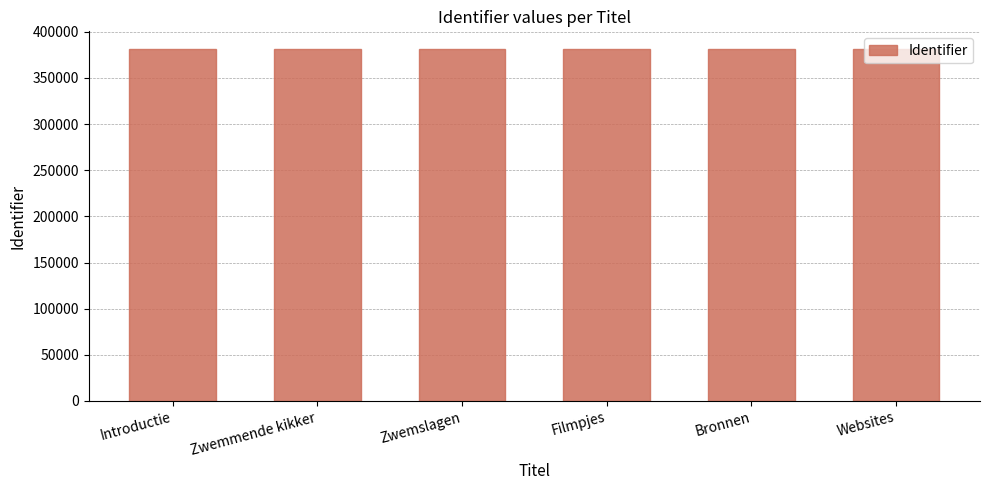

Are the bars grouped side by side (vs. stacked)?

No